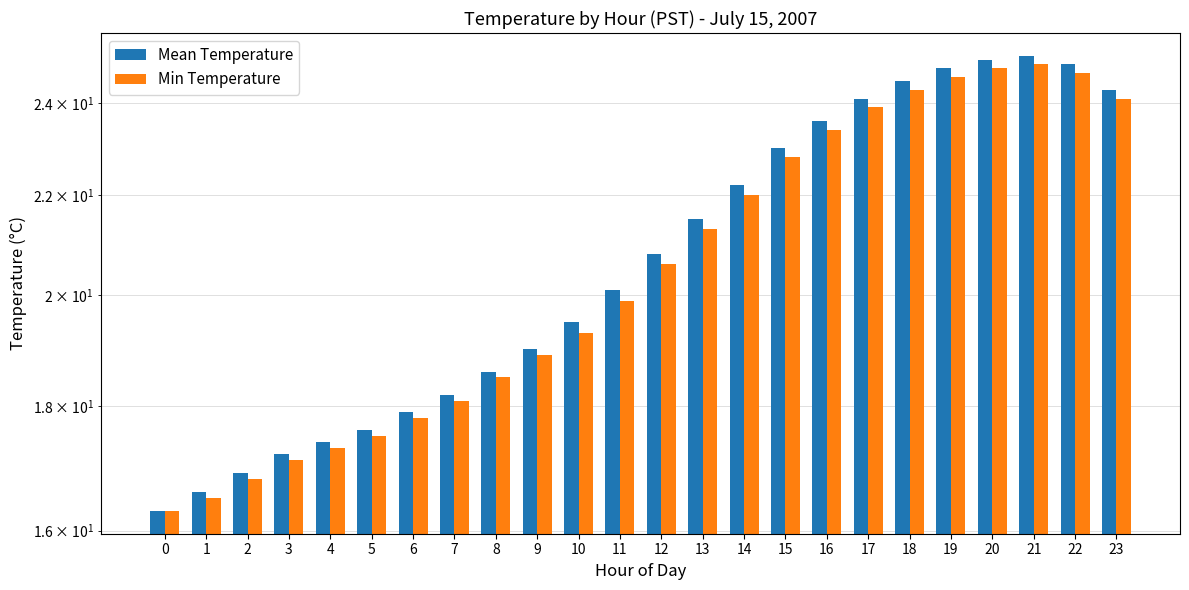

What is the difference between the maximum and minimum values in the Min Temperature series?

8.6